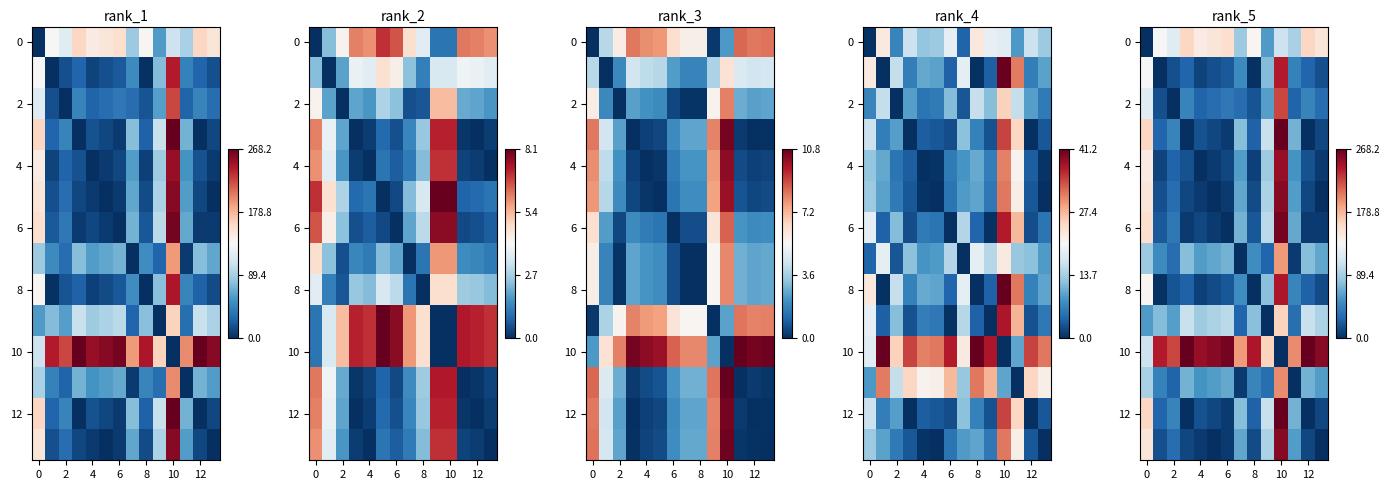

How many values in the 6 series exceed 22?

6